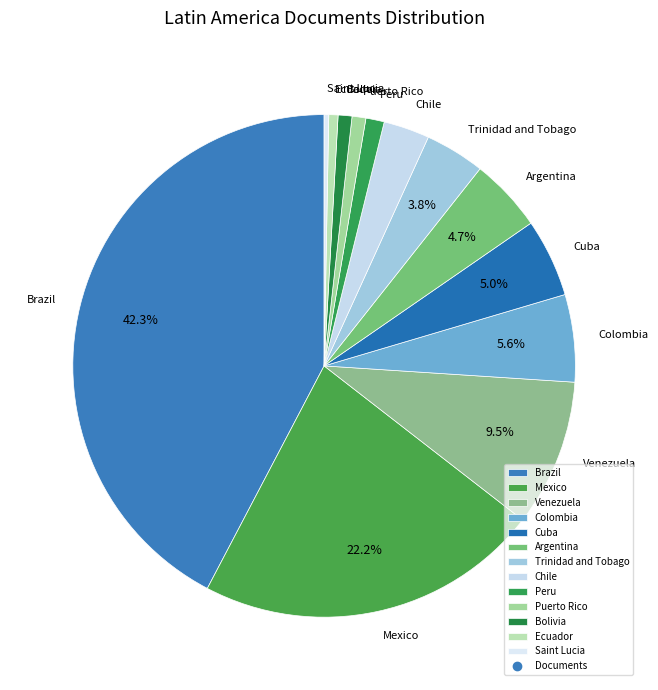

Which slice is the largest?

Brazil